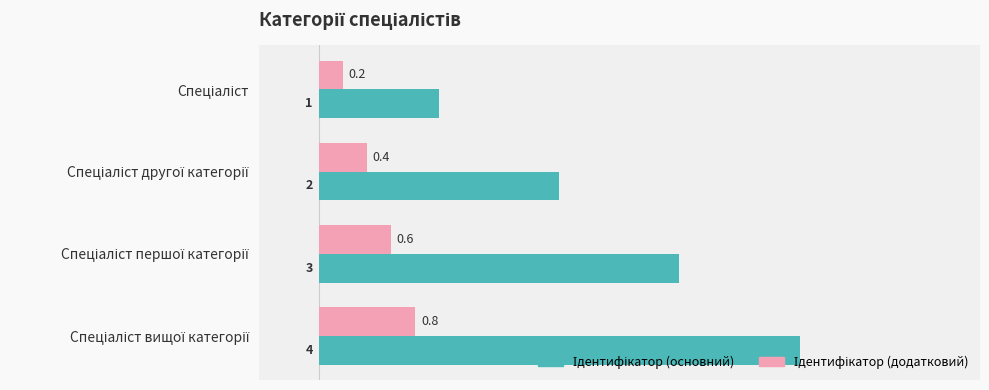

What is the maximum value shown in the chart?

4.0